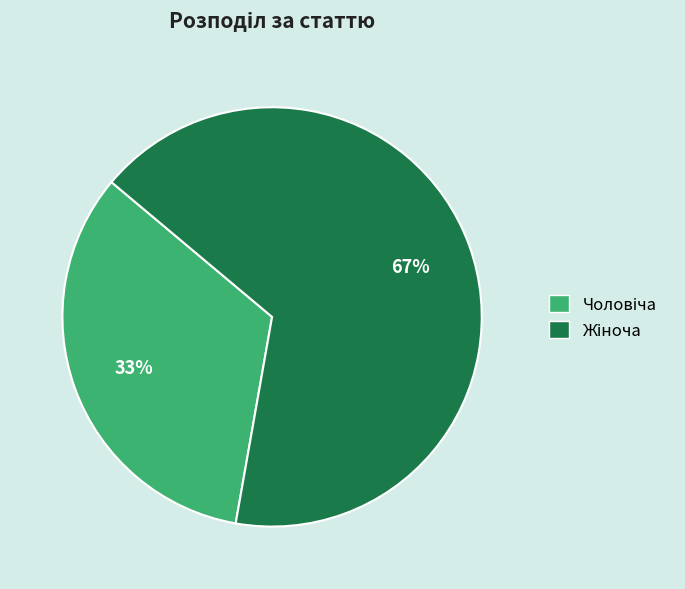

Does any single category account for the majority?

Yes